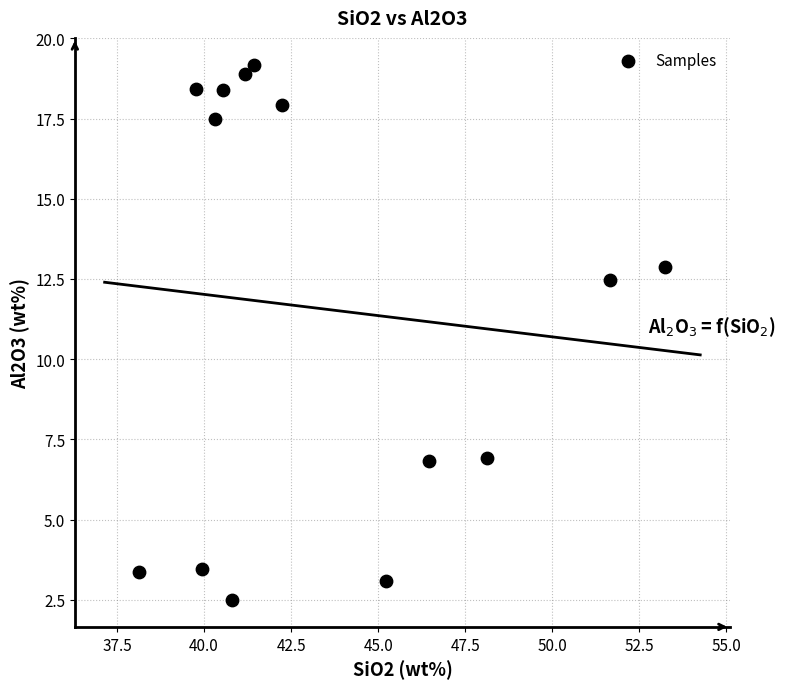

What is the range of Y values (max minus min)?

16.7